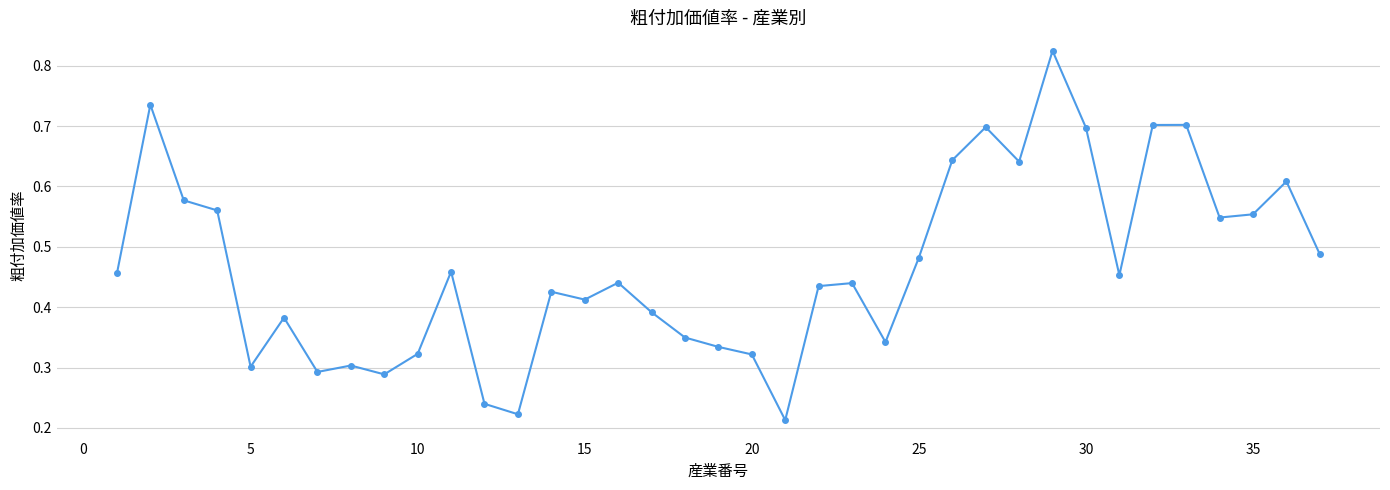

How many values are between 0 and 1?

37